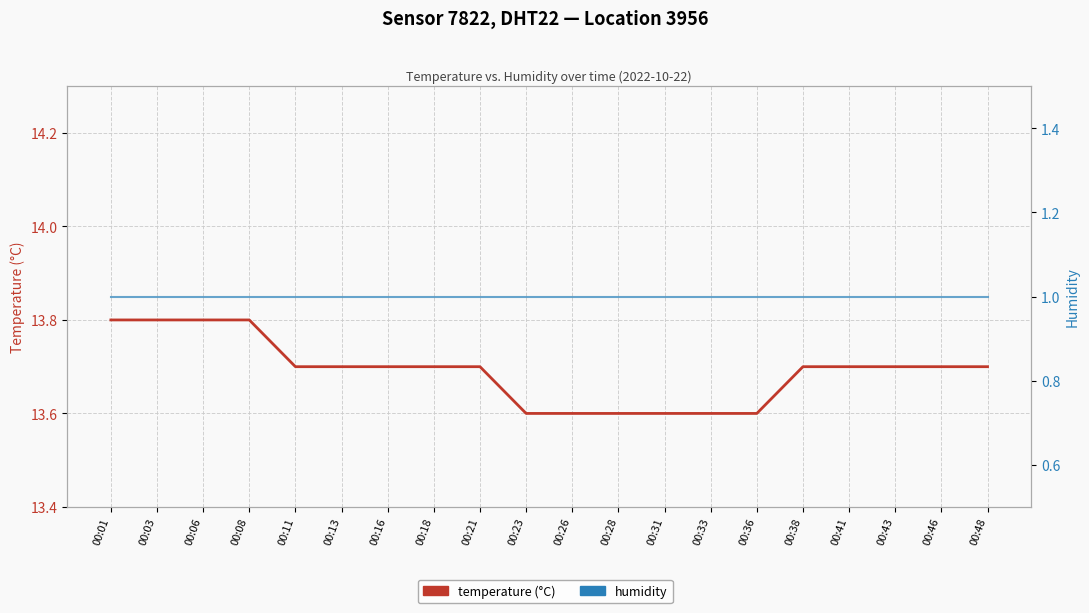

The value of temperature (°C) at 00:23 is 18.7. True or false?

False